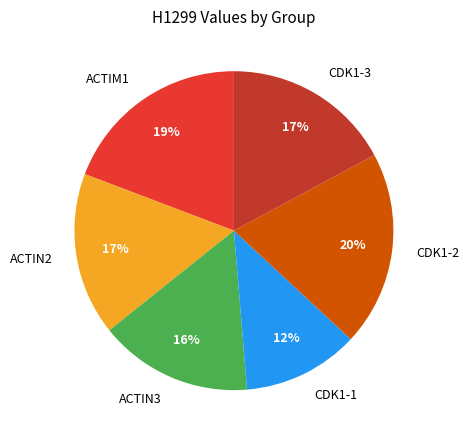

What is the ratio of the value at CDK1-1 to the value at ACTIN2?

0.7